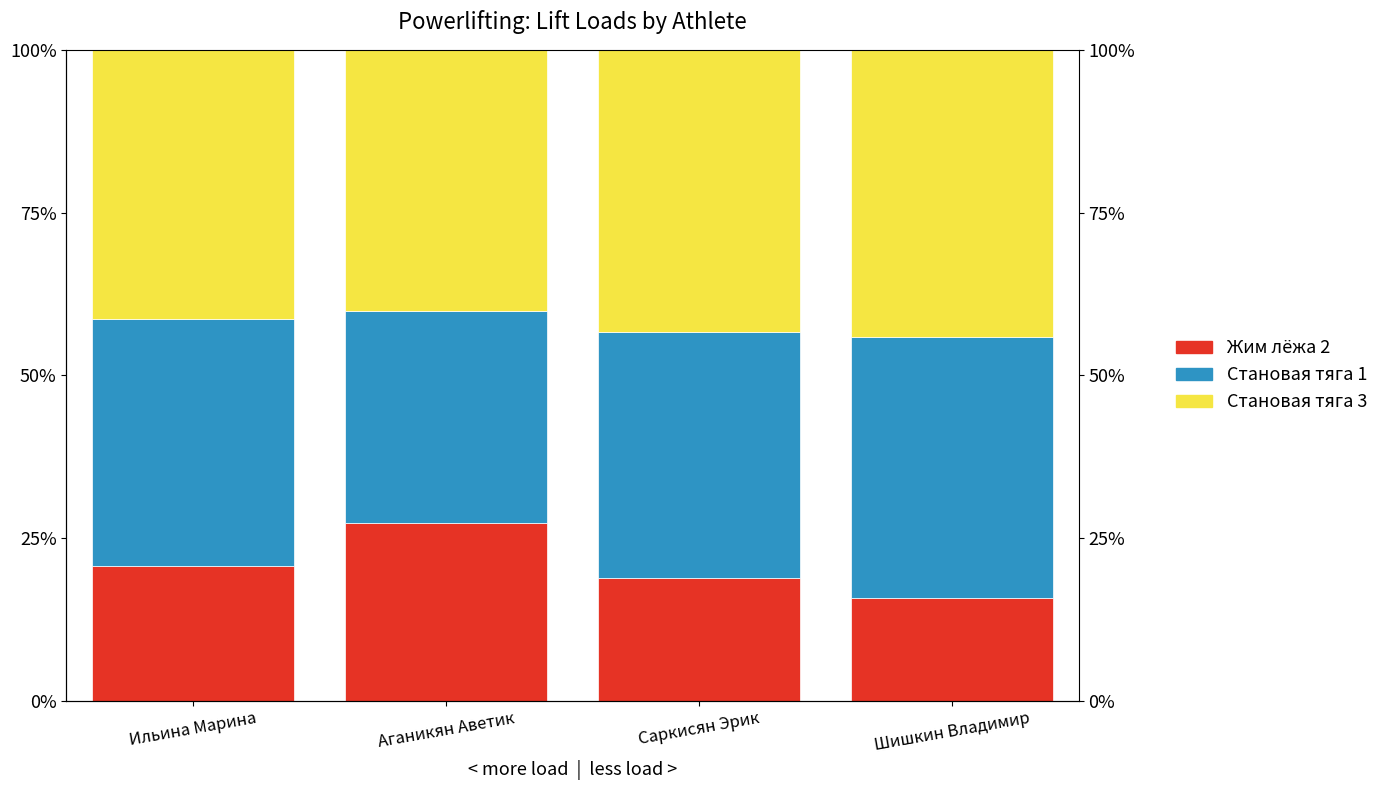

The value of Становая тяга 1 at Шишкин Владимир is 55.6. True or false?

False